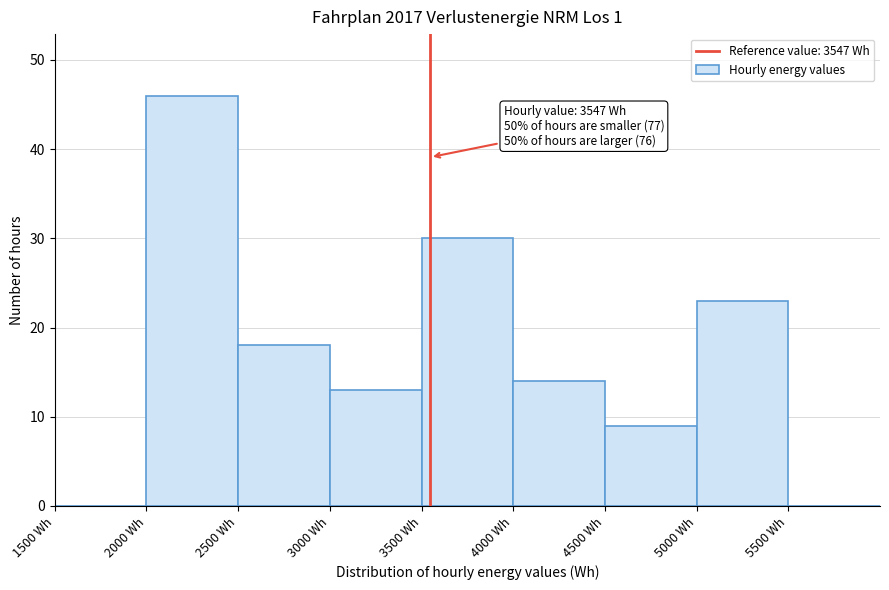

Over which range of the x-axis is the bar tallest?

2000 to 2500